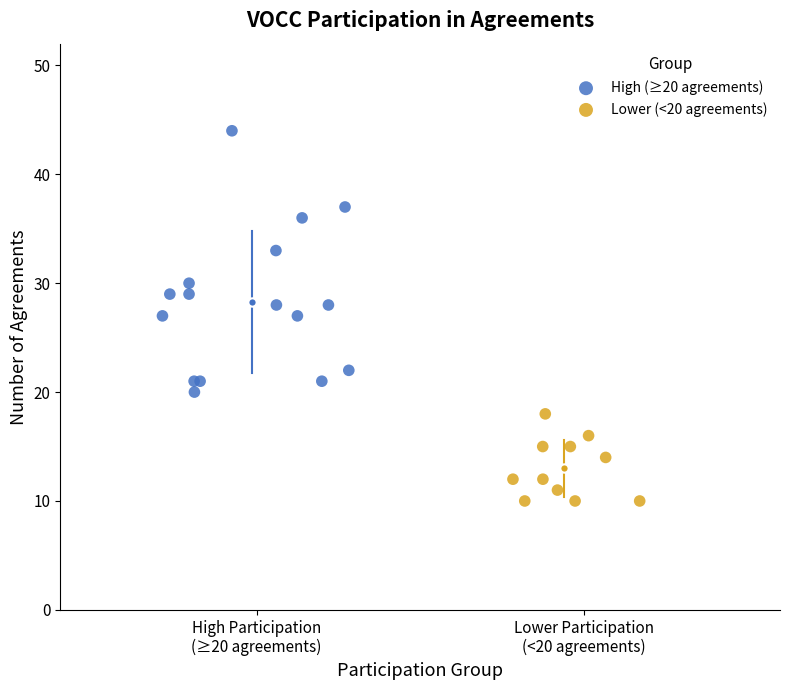

Which series has the largest Y range (max minus min)?

High (≥20 agreements)